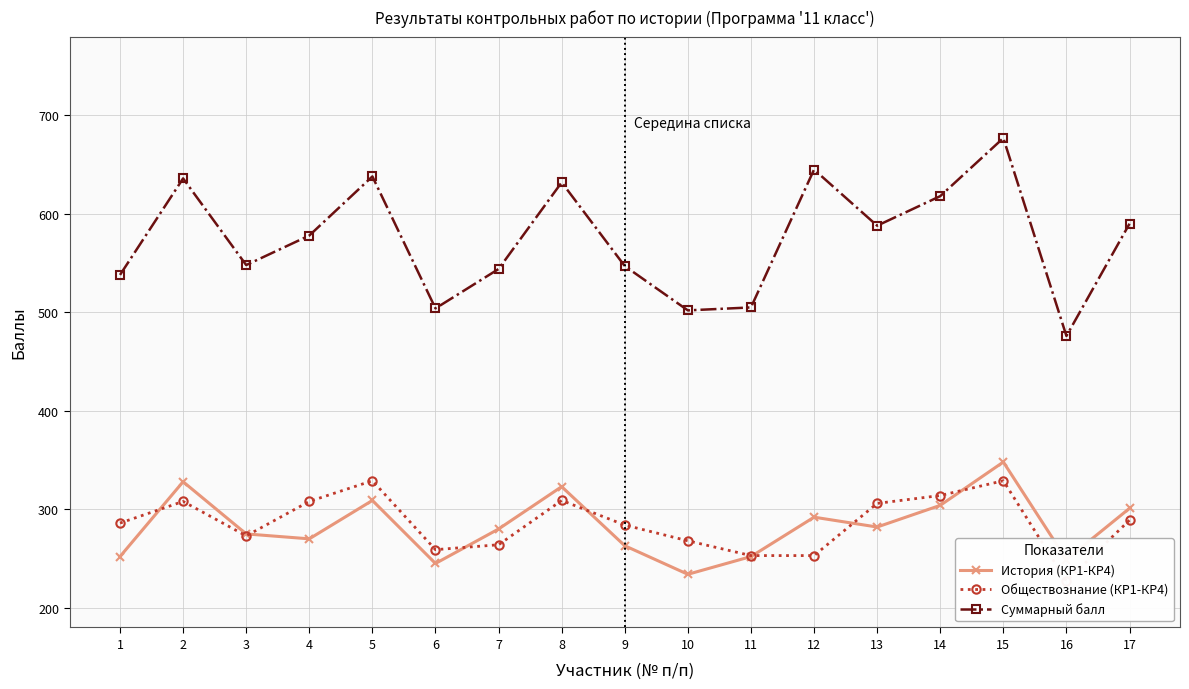

What is the spread (max minus min) of values at 11?

253